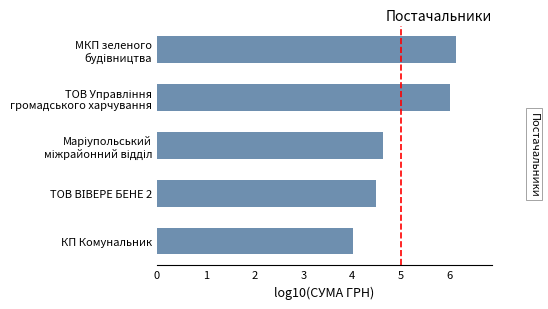

What is the maximum value shown in the chart?

6.1